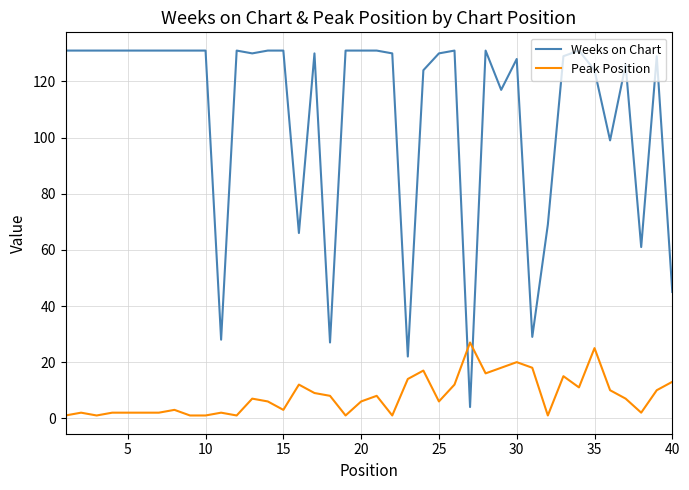

How many lines are shown in the chart?

2